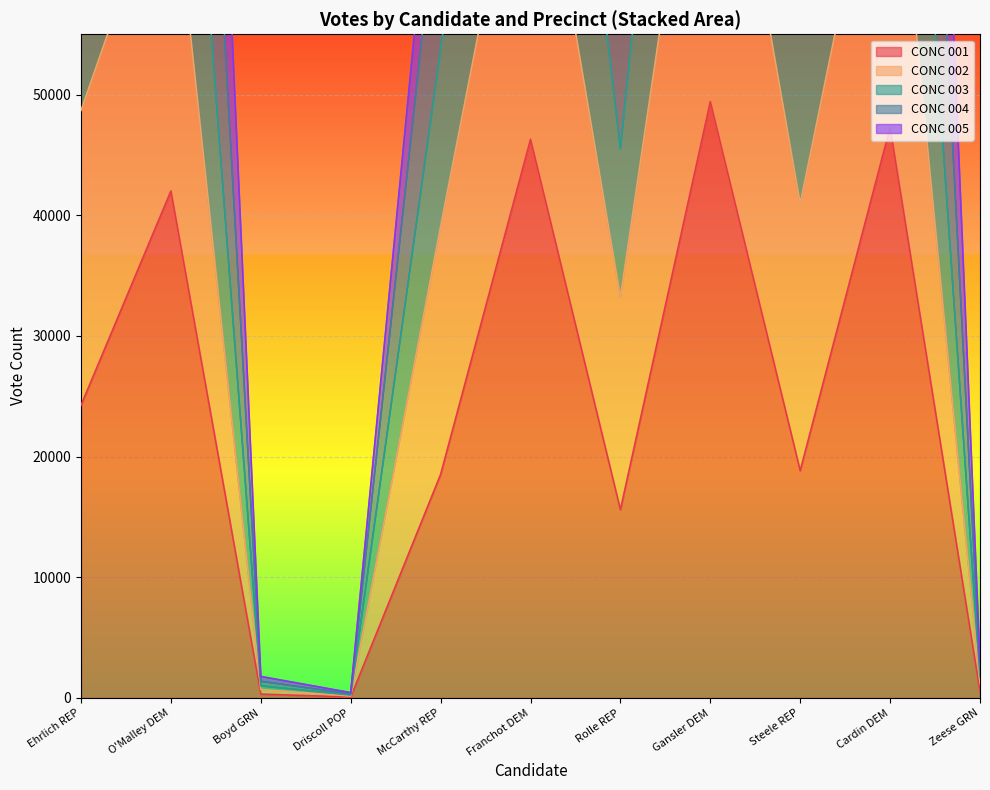

The value of CONC 003 at McCarthy REP is 42751. True or false?

False